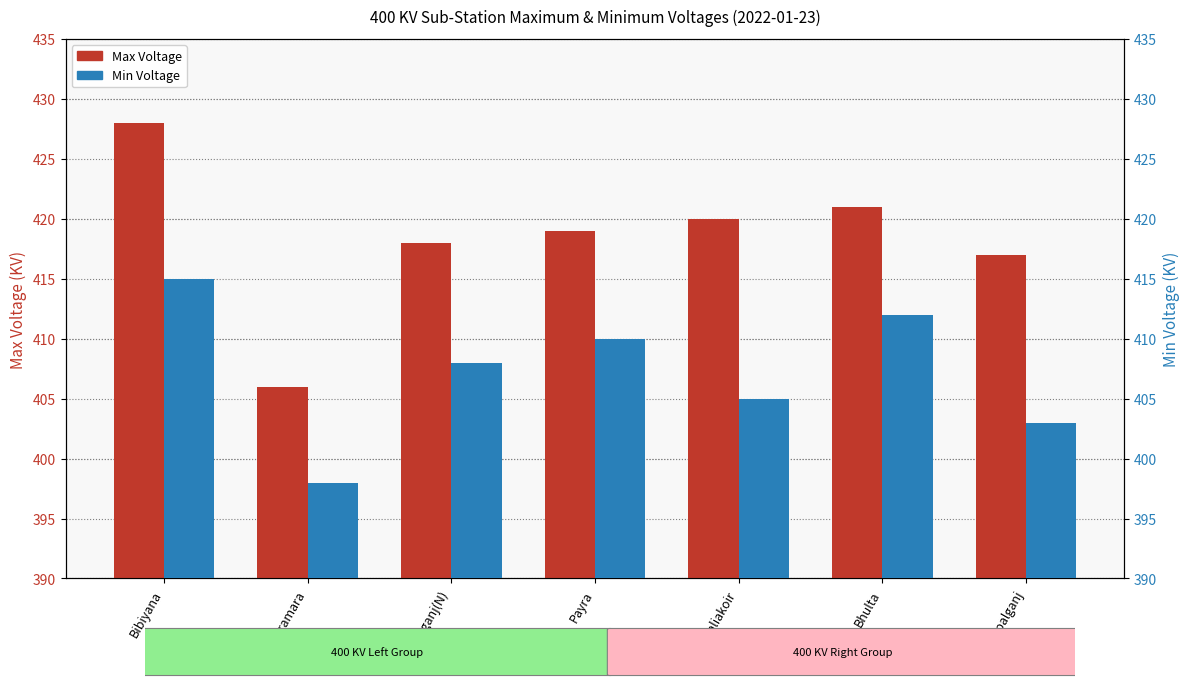

Where is Max Voltage nearest to the value 417?

Gopalganj